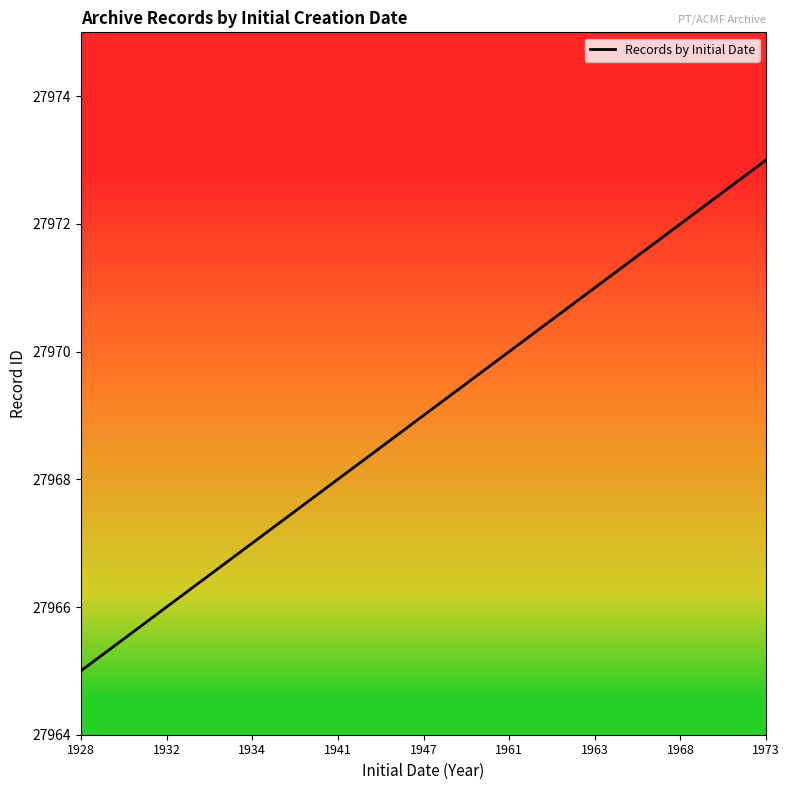

What is the ratio of the value at 1941 to the value at 1973?

1.0